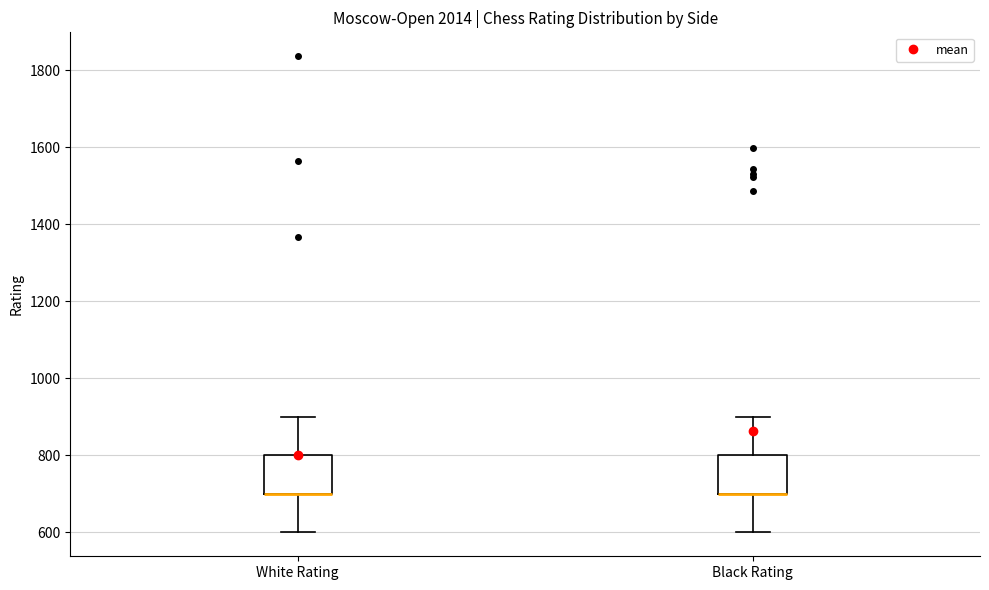

Reading left to right, transcribe this box plot: for each box, give where its median line is, the range the box spans, and where its two whiskers end, as read against the y-axis. The values are not printed on the chart, so give them approximately, as read against the axis.

White Rating: median 700 (drawn on the box's lower edge), box 700 to 800, whiskers 600 to 900
Black Rating: median 700 (drawn on the box's lower edge), box 700 to 800, whiskers 600 to 900